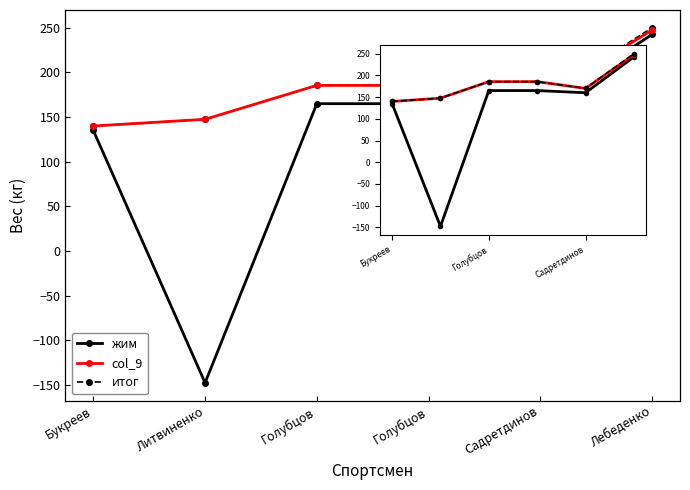

Reading right to left, what are all the values shown in this chart?

жим: 242.5	160.0	165.0	165.0	-147.5	135.0
col_9: 247.5	170.0	185.5	185.5	147.5	140.0
итог: 250.0	170.0	185.5	185.5	147.5	140.0